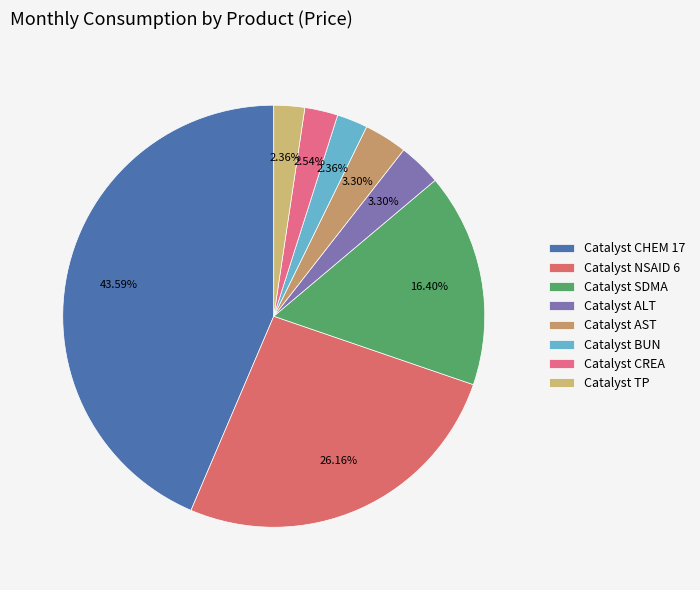

Count the number of slices in the pie.

8